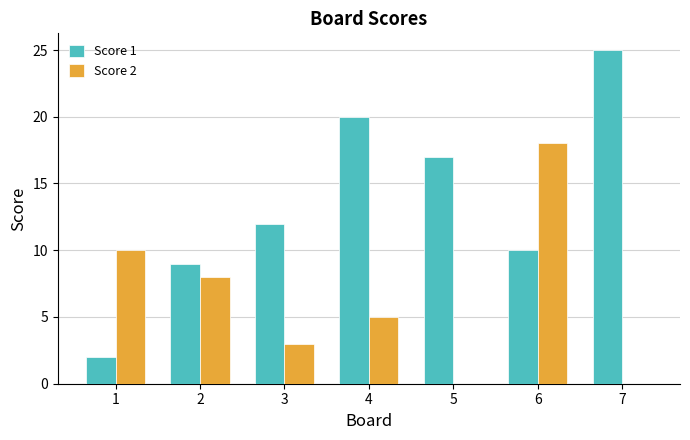

What is the sum of all Score 1 values?

95